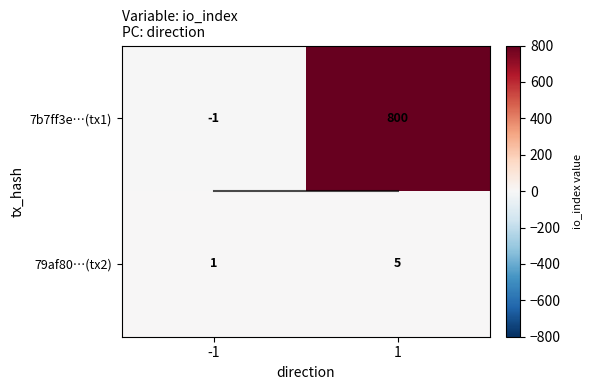

Which series has the largest total across all categories?

7b7ff3e…(tx1)